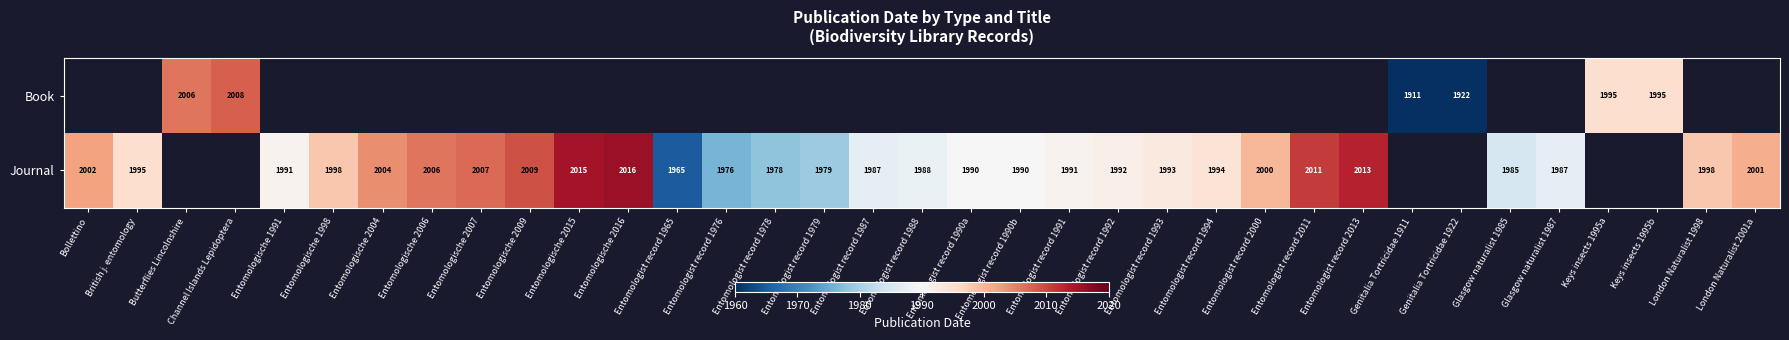

Is it true that Journal equals 1987 at Entomologist record 1987?

True